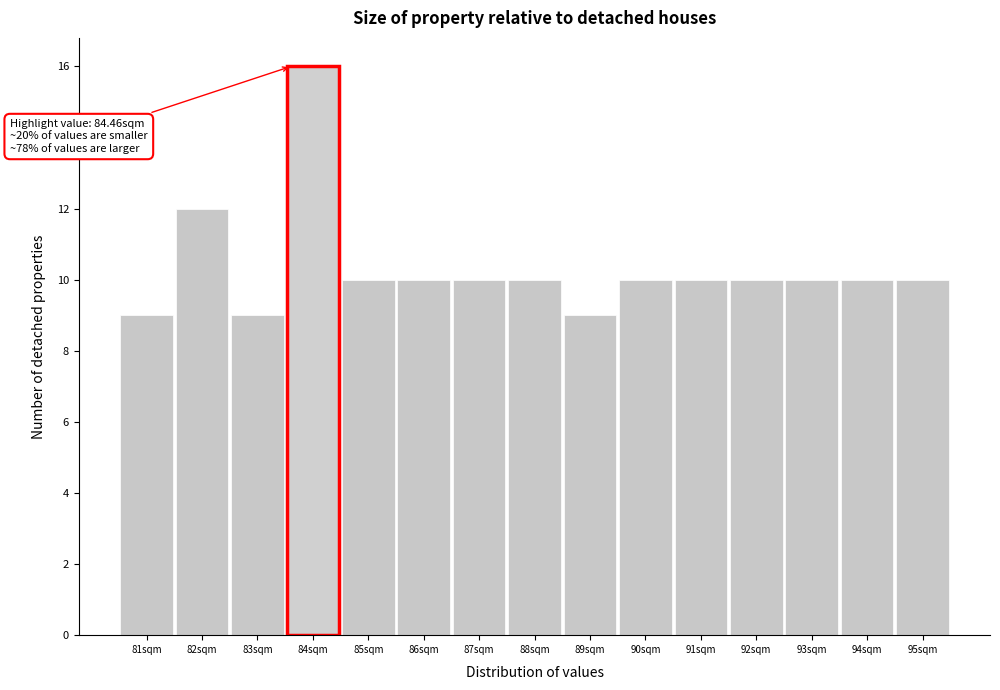

Reading left to right, list all the values displayed in this chart.

81sqm=9	82sqm=12	83sqm=9	84sqm=16	85sqm=10	86sqm=10	87sqm=10	88sqm=10	89sqm=9	90sqm=10	91sqm=10	92sqm=10	93sqm=10	94sqm=10	95sqm=10